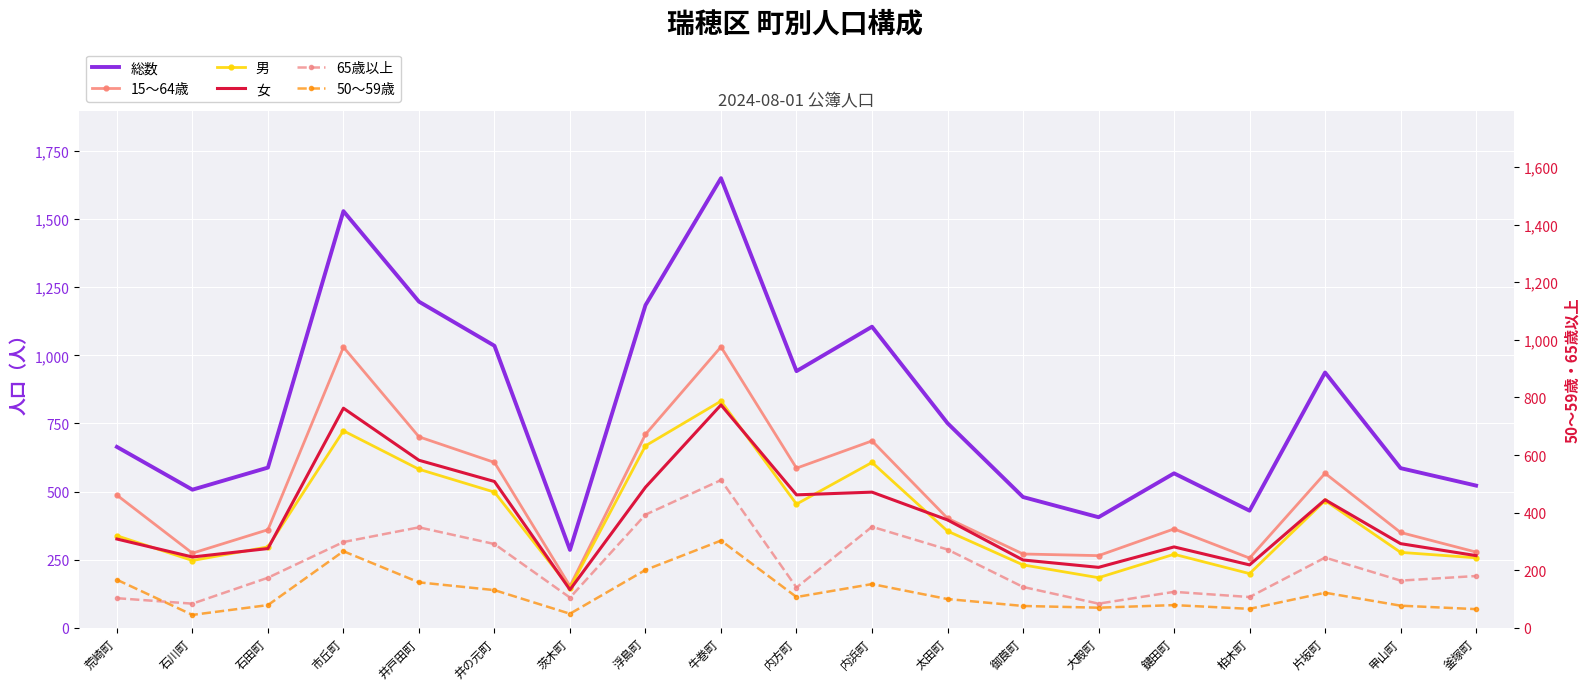

How many lines are shown in the chart?

6